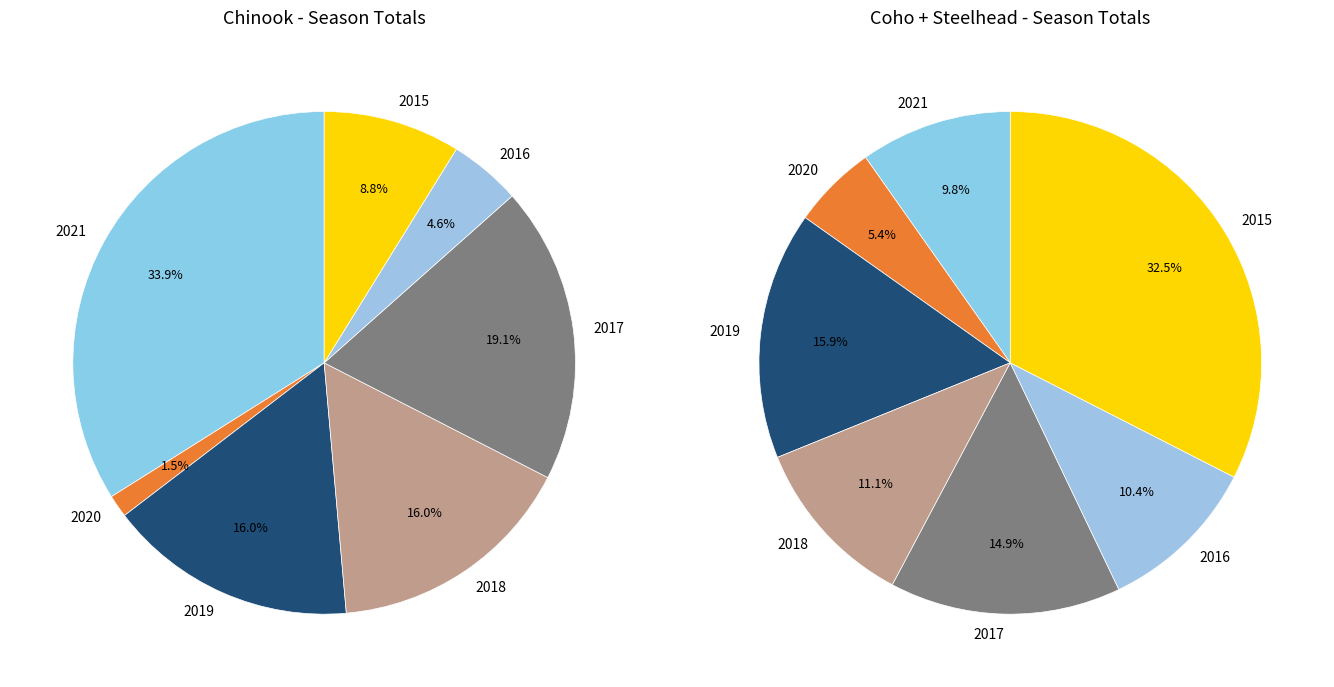

What is the total percentage of 2017 and 2016?

23.7%